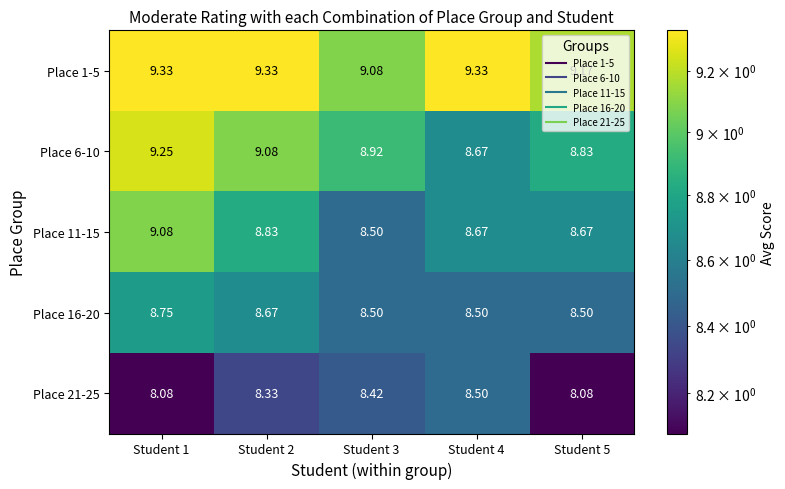

Reading left to right, list all the values displayed in this chart.

Place 1-5: Student 1=9.3	Student 2=9.3	Student 3=9.1	Student 4=9.3	Student 5=9.2
Place 6-10: Student 1=9.2	Student 2=9.1	Student 3=8.9	Student 4=8.7	Student 5=8.8
Place 11-15: Student 1=9.1	Student 2=8.8	Student 3=8.5	Student 4=8.7	Student 5=8.7
Place 16-20: Student 1=8.8	Student 2=8.7	Student 3=8.5	Student 4=8.5	Student 5=8.5
Place 21-25: Student 1=8.1	Student 2=8.3	Student 3=8.4	Student 4=8.5	Student 5=8.1